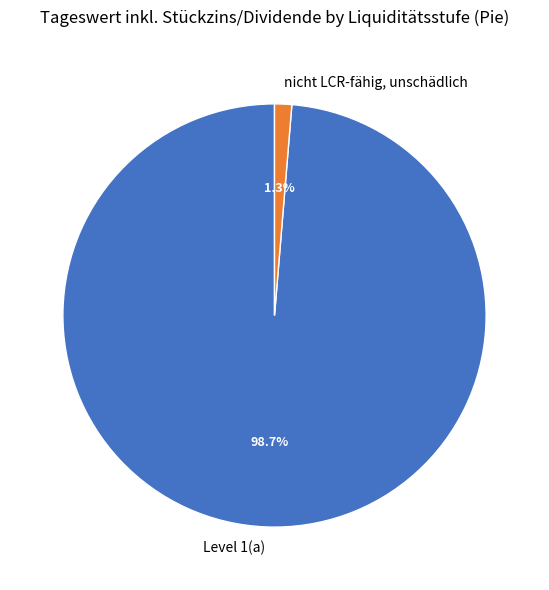

Which has a higher value, nicht LCR-fähig, unschädlich or Level 1(a)?

Level 1(a)